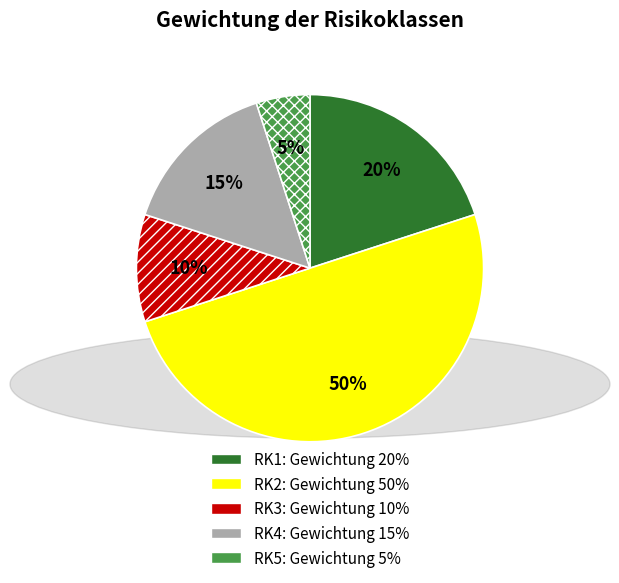

Between RK3 and RK2, which is larger?

RK2